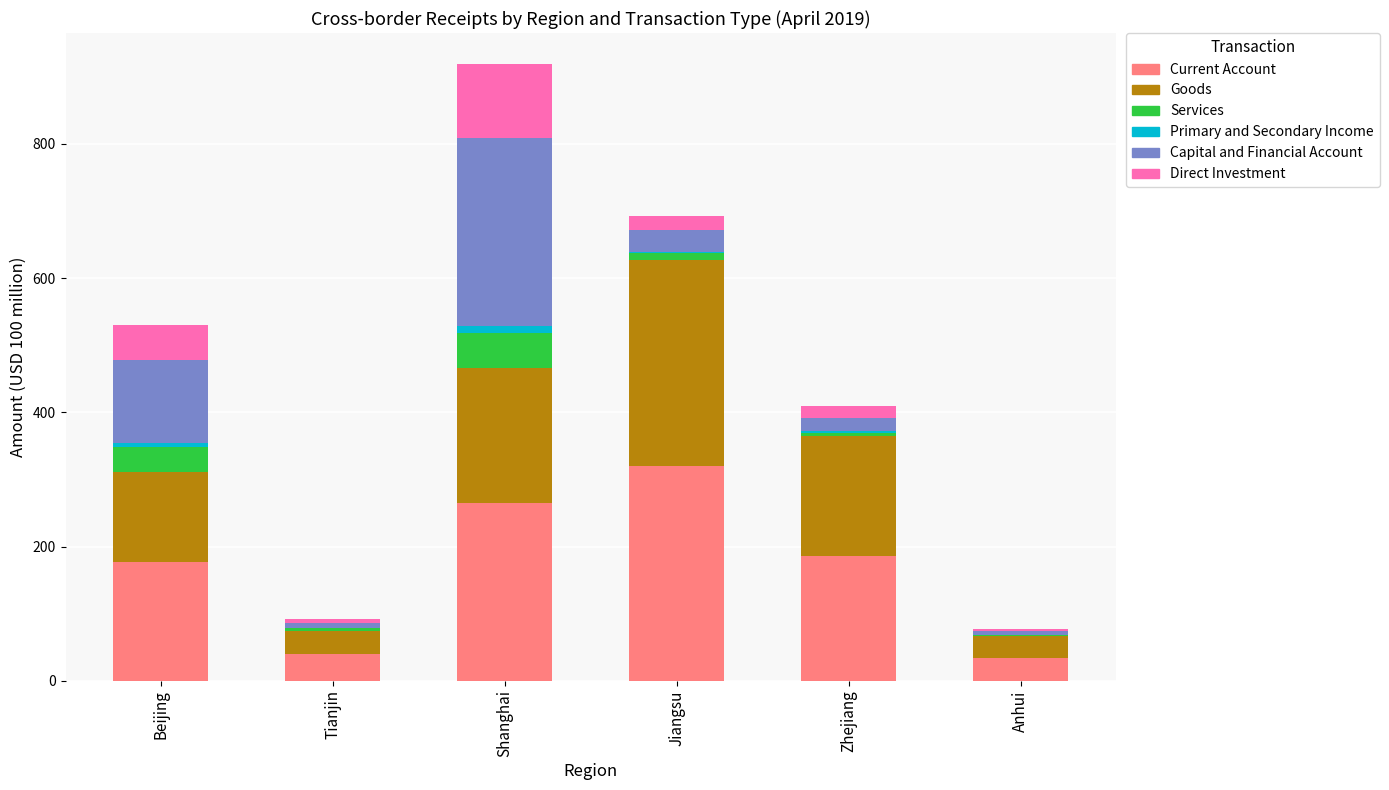

What is the highest value of the Current Account series?

319.7